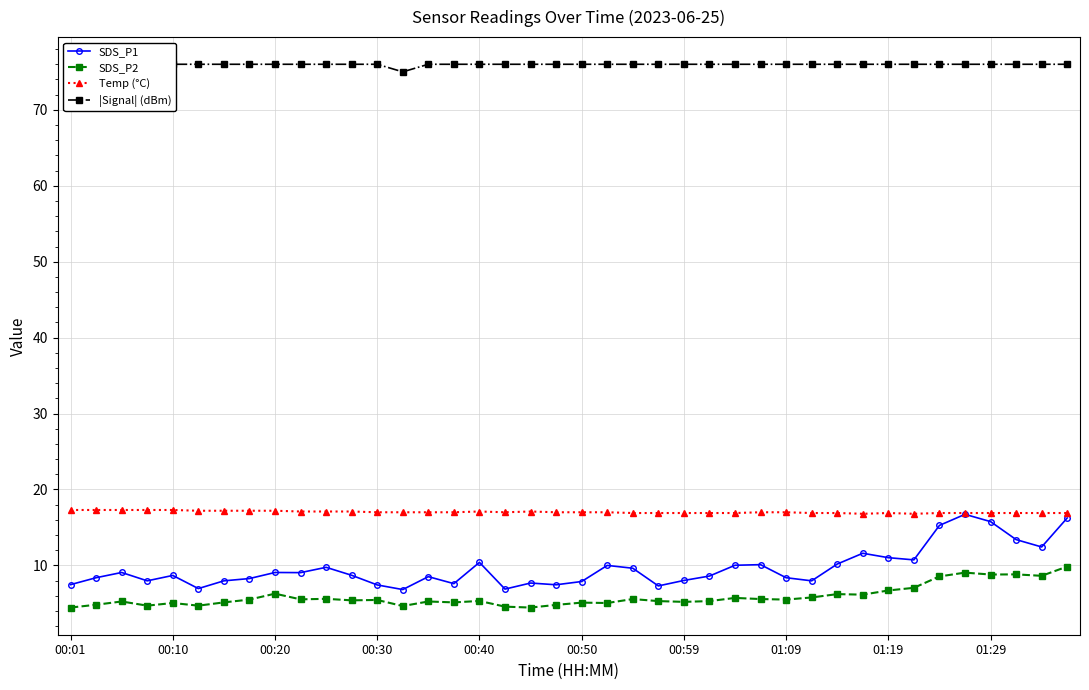

True or false: SDS_P1 and SDS_P2 cross at least once.

False